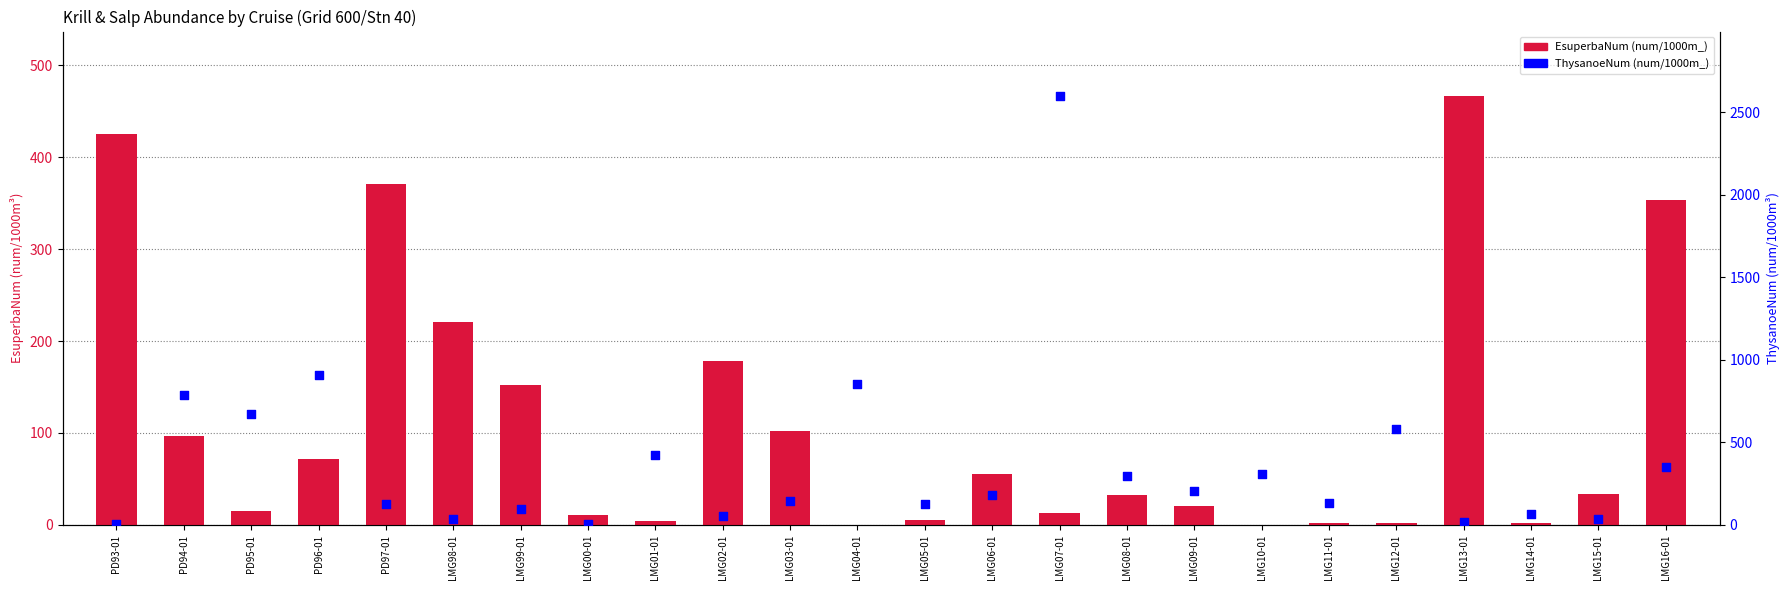

At which category is the sum across all series the highest?

LMG07-01